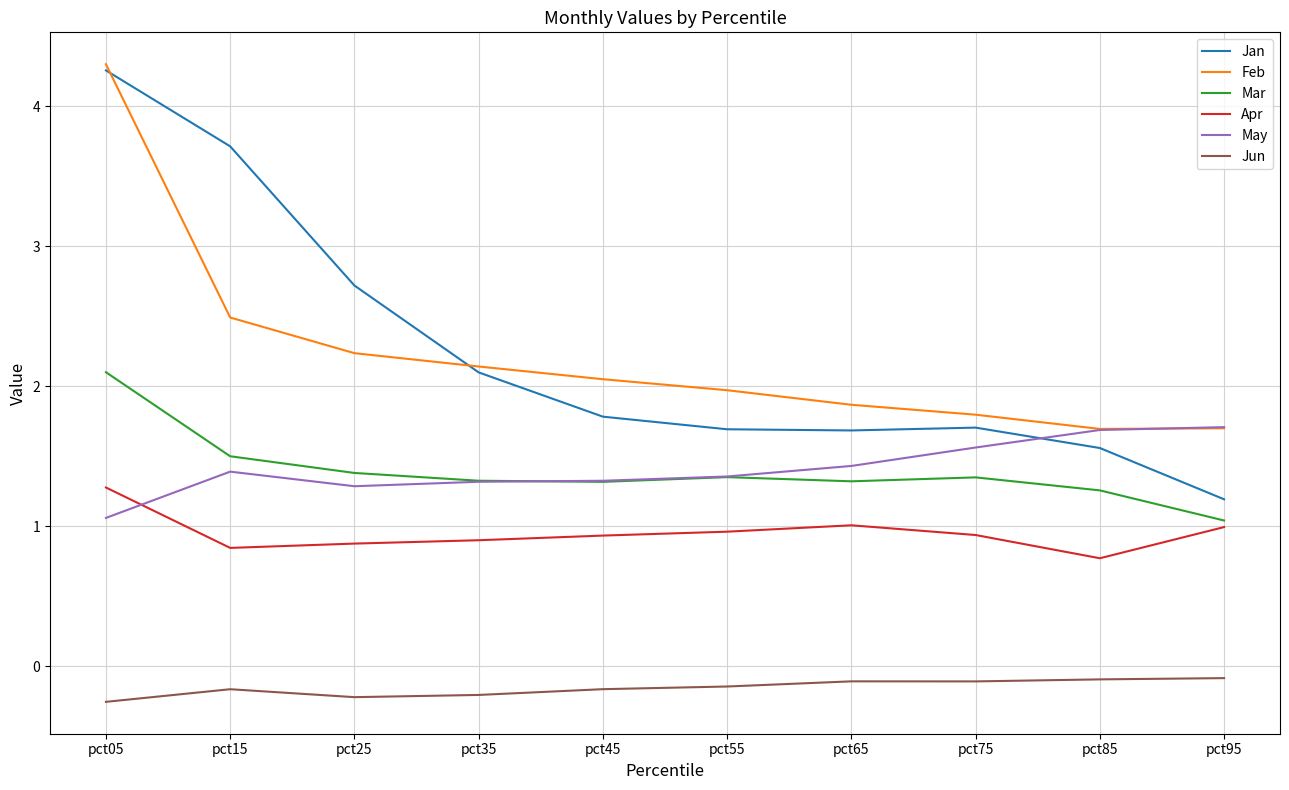

The value of Jun at pct25 is -0.2. True or false?

True